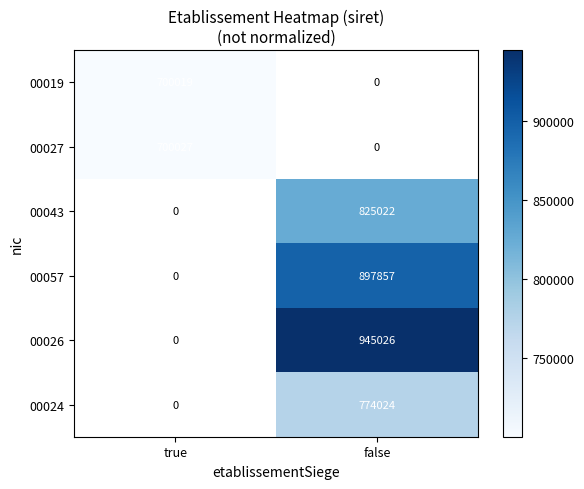

True or false: 00019 has a value of 1001942 at true.

False